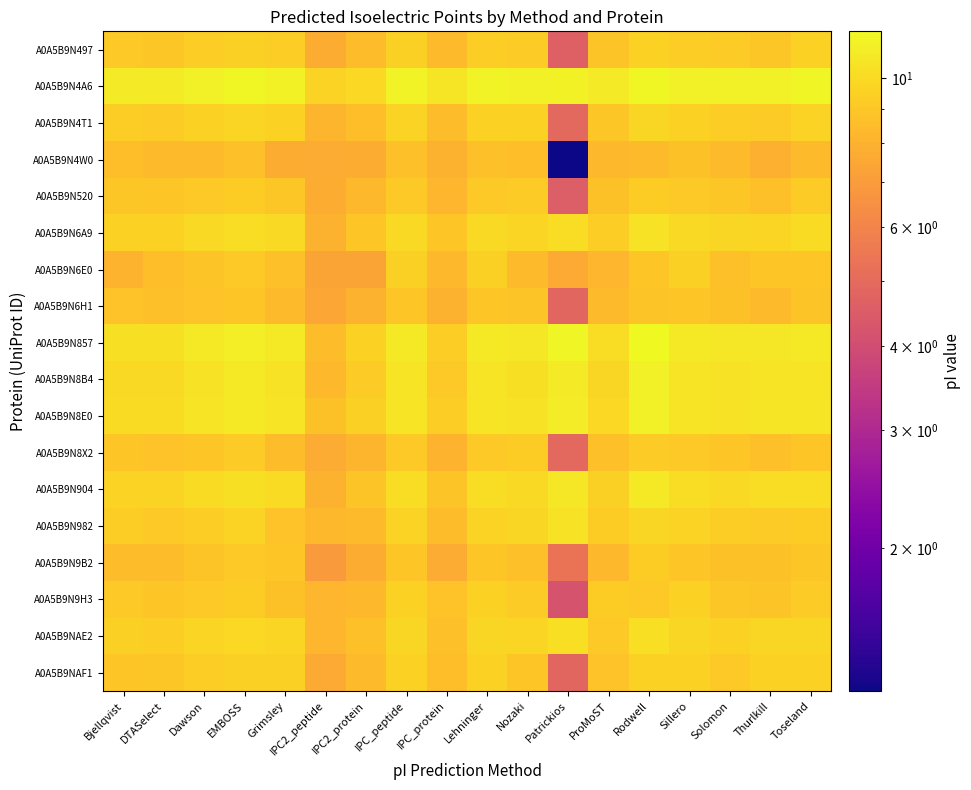

Reading right to left, list all the values displayed in this chart.

A0A5B9N497: Toseland=9.5	Thurlkill=9.0	Solomon=9.2	Sillero=9.3	Rodwell=9.6	ProMoST=8.9	Patrickios=4.6	Nozaki=9.2	Lehninger=9.4	IPC_protein=8.4	IPC_peptide=9.4	IPC2_protein=8.5	IPC2_peptide=7.8	Grimsley=9.4	EMBOSS=9.5	Dawson=9.4	DTASelect=9.1	Bjellqvist=9.2
A0A5B9N4A6: Toseland=11.4	Thurlkill=11.2	Solomon=11.2	Sillero=11.2	Rodwell=11.6	ProMoST=10.9	Patrickios=11.3	Nozaki=11.2	Lehninger=11.4	IPC_protein=10.6	IPC_peptide=11.4	IPC2_protein=9.9	IPC2_peptide=9.6	Grimsley=11.2	EMBOSS=11.6	Dawson=11.2	DTASelect=10.9	Bjellqvist=10.9
A0A5B9N4T1: Toseland=9.6	Thurlkill=9.2	Solomon=9.4	Sillero=9.6	Rodwell=9.8	ProMoST=9.0	Patrickios=4.9	Nozaki=9.6	Lehninger=9.6	IPC_protein=8.5	IPC_peptide=9.6	IPC2_protein=8.6	IPC2_peptide=8.1	Grimsley=9.5	EMBOSS=9.7	Dawson=9.5	DTASelect=9.2	Bjellqvist=9.4
A0A5B9N4W0: Toseland=8.4	Thurlkill=7.9	Solomon=8.5	Sillero=8.7	Rodwell=8.4	ProMoST=8.3	Patrickios=1.2	Nozaki=8.6	Lehninger=8.7	IPC_protein=8.0	IPC_peptide=8.7	IPC2_protein=7.8	IPC2_peptide=7.7	Grimsley=7.8	EMBOSS=8.7	Dawson=8.4	DTASelect=8.4	Bjellqvist=8.6
A0A5B9N520: Toseland=9.2	Thurlkill=8.7	Solomon=9.0	Sillero=9.2	Rodwell=9.3	ProMoST=8.7	Patrickios=4.5	Nozaki=9.2	Lehninger=9.1	IPC_protein=8.2	IPC_peptide=9.2	IPC2_protein=8.3	IPC2_peptide=7.8	Grimsley=9.0	EMBOSS=9.3	Dawson=9.1	DTASelect=8.9	Bjellqvist=9.1
A0A5B9N6A9: Toseland=10.1	Thurlkill=9.8	Solomon=9.8	Sillero=10.0	Rodwell=10.5	ProMoST=9.4	Patrickios=10.2	Nozaki=9.7	Lehninger=10.0	IPC_protein=8.9	IPC_peptide=10.0	IPC2_protein=9.0	IPC2_peptide=8.0	Grimsley=10.0	EMBOSS=10.1	Dawson=9.9	DTASelect=9.6	Bjellqvist=9.6
A0A5B9N6E0: Toseland=8.9	Thurlkill=9.0	Solomon=8.7	Sillero=9.4	Rodwell=9.0	ProMoST=8.2	Patrickios=7.7	Nozaki=8.4	Lehninger=9.5	IPC_protein=8.4	IPC_peptide=9.4	IPC2_protein=7.4	IPC2_peptide=7.4	Grimsley=8.7	EMBOSS=9.2	Dawson=8.9	DTASelect=8.6	Bjellqvist=8.1
A0A5B9N6H1: Toseland=8.9	Thurlkill=8.4	Solomon=8.8	Sillero=9.0	Rodwell=8.9	ProMoST=8.4	Patrickios=4.9	Nozaki=8.9	Lehninger=8.9	IPC_protein=8.0	IPC_peptide=9.0	IPC2_protein=8.0	IPC2_peptide=7.5	Grimsley=8.4	EMBOSS=9.0	Dawson=8.8	DTASelect=8.7	Bjellqvist=8.8
A0A5B9N857: Toseland=10.8	Thurlkill=10.7	Solomon=10.7	Sillero=10.8	Rodwell=11.7	ProMoST=10.1	Patrickios=11.5	Nozaki=10.7	Lehninger=10.8	IPC_protein=9.4	IPC_peptide=10.8	IPC2_protein=9.5	IPC2_peptide=8.5	Grimsley=10.8	EMBOSS=11.1	Dawson=10.8	DTASelect=10.3	Bjellqvist=10.3
A0A5B9N8B4: Toseland=10.5	Thurlkill=10.5	Solomon=10.4	Sillero=10.5	Rodwell=11.2	ProMoST=9.8	Patrickios=10.9	Nozaki=10.4	Lehninger=10.5	IPC_protein=9.1	IPC_peptide=10.5	IPC2_protein=9.2	IPC2_peptide=8.3	Grimsley=10.5	EMBOSS=10.8	Dawson=10.5	DTASelect=10.0	Bjellqvist=10.0
A0A5B9N8E0: Toseland=10.6	Thurlkill=10.6	Solomon=10.4	Sillero=10.5	Rodwell=11.2	ProMoST=9.9	Patrickios=10.9	Nozaki=10.4	Lehninger=10.5	IPC_protein=9.4	IPC_peptide=10.5	IPC2_protein=9.4	IPC2_peptide=8.8	Grimsley=10.5	EMBOSS=10.8	Dawson=10.5	DTASelect=10.1	Bjellqvist=10.1
A0A5B9N8X2: Toseland=9.0	Thurlkill=8.6	Solomon=9.0	Sillero=9.2	Rodwell=9.2	ProMoST=8.6	Patrickios=4.9	Nozaki=9.3	Lehninger=9.2	IPC_protein=8.1	IPC_peptide=9.2	IPC2_protein=8.2	IPC2_peptide=7.7	Grimsley=8.5	EMBOSS=9.2	Dawson=9.0	DTASelect=8.8	Bjellqvist=9.0
A0A5B9N904: Toseland=10.2	Thurlkill=10.2	Solomon=10.0	Sillero=10.1	Rodwell=10.8	ProMoST=9.4	Patrickios=10.7	Nozaki=9.9	Lehninger=10.1	IPC_protein=8.9	IPC_peptide=10.1	IPC2_protein=8.9	IPC2_peptide=8.0	Grimsley=10.1	EMBOSS=10.3	Dawson=10.1	DTASelect=9.6	Bjellqvist=9.6
A0A5B9N982: Toseland=9.3	Thurlkill=9.2	Solomon=9.4	Sillero=9.6	Rodwell=9.8	ProMoST=9.3	Patrickios=10.4	Nozaki=9.8	Lehninger=9.7	IPC_protein=8.5	IPC_peptide=9.6	IPC2_protein=8.4	IPC2_peptide=8.4	Grimsley=8.8	EMBOSS=9.6	Dawson=9.3	DTASelect=9.2	Bjellqvist=9.4
A0A5B9N9B2: Toseland=9.0	Thurlkill=8.7	Solomon=8.8	Sillero=9.0	Rodwell=9.3	ProMoST=8.3	Patrickios=5.3	Nozaki=8.7	Lehninger=8.9	IPC_protein=7.7	IPC_peptide=9.0	IPC2_protein=7.8	IPC2_peptide=7.0	Grimsley=8.9	EMBOSS=9.1	Dawson=8.9	DTASelect=8.5	Bjellqvist=8.5
A0A5B9N9H3: Toseland=9.2	Thurlkill=8.9	Solomon=9.0	Sillero=9.5	Rodwell=9.1	ProMoST=9.3	Patrickios=4.2	Nozaki=9.2	Lehninger=9.5	IPC_protein=8.8	IPC_peptide=9.5	IPC2_protein=8.4	IPC2_peptide=8.2	Grimsley=8.8	EMBOSS=9.3	Dawson=9.1	DTASelect=9.0	Bjellqvist=9.1
A0A5B9NAE2: Toseland=9.8	Thurlkill=9.8	Solomon=9.5	Sillero=9.8	Rodwell=10.2	ProMoST=9.2	Patrickios=10.2	Nozaki=9.8	Lehninger=9.8	IPC_protein=8.7	IPC_peptide=9.8	IPC2_protein=8.7	IPC2_peptide=8.2	Grimsley=9.7	EMBOSS=9.9	Dawson=9.7	DTASelect=9.4	Bjellqvist=9.4
A0A5B9NAF1: Toseland=9.5	Thurlkill=9.5	Solomon=9.1	Sillero=9.5	Rodwell=9.5	ProMoST=8.8	Patrickios=4.9	Nozaki=9.0	Lehninger=9.5	IPC_protein=8.6	IPC_peptide=9.5	IPC2_protein=8.4	IPC2_peptide=7.6	Grimsley=9.4	EMBOSS=9.5	Dawson=9.3	DTASelect=9.0	Bjellqvist=9.0